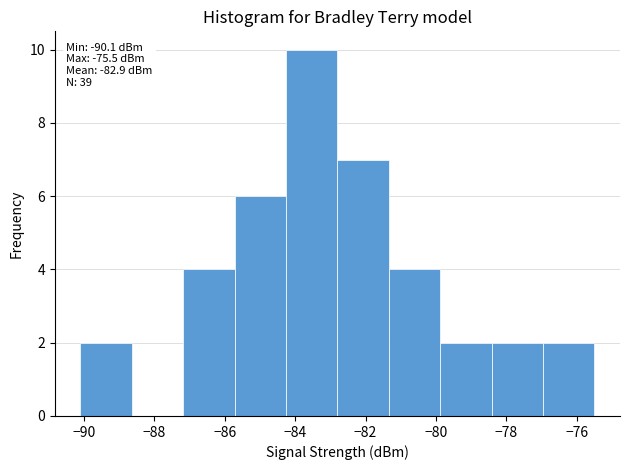

Over which range of the x-axis is the bar tallest?

-84.26 to -82.80